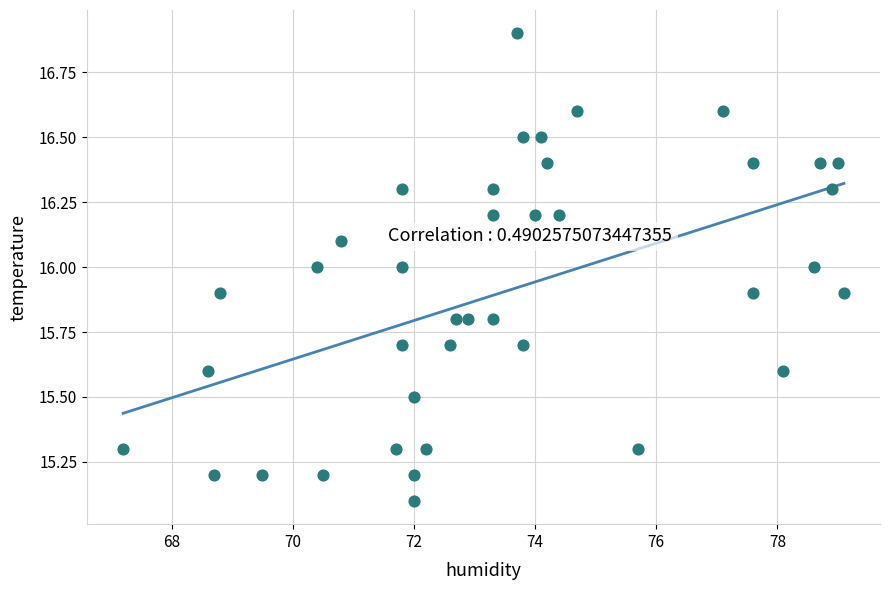

What is the range of X values (max minus min)?

11.9